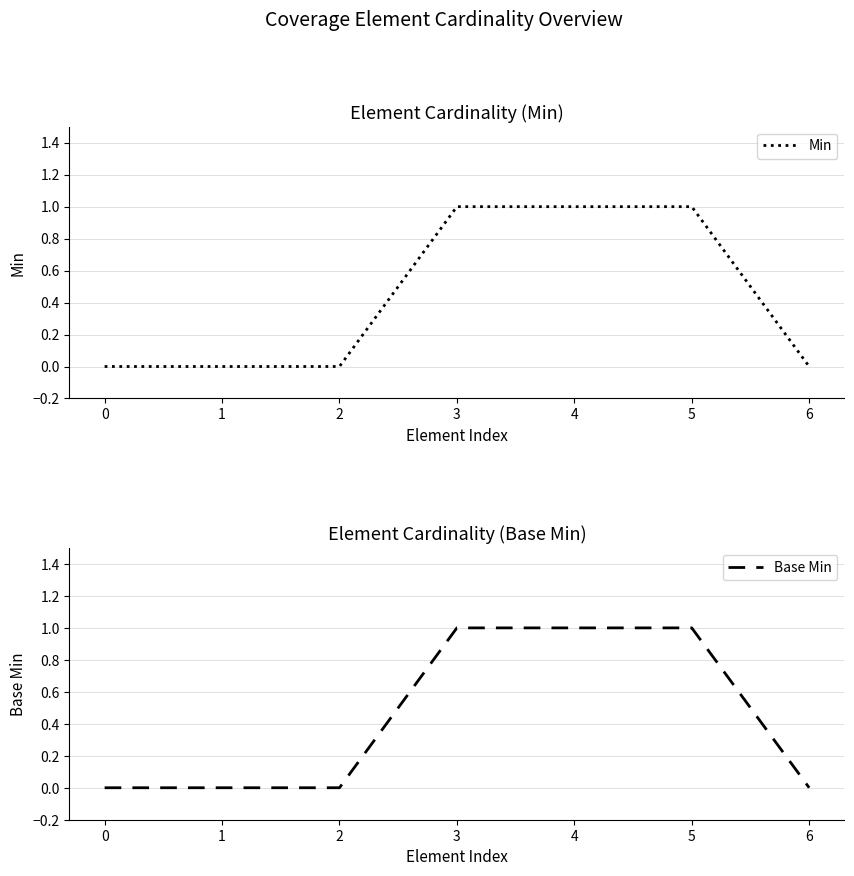

The Base Min series shows 0 at 0. True or false?

True